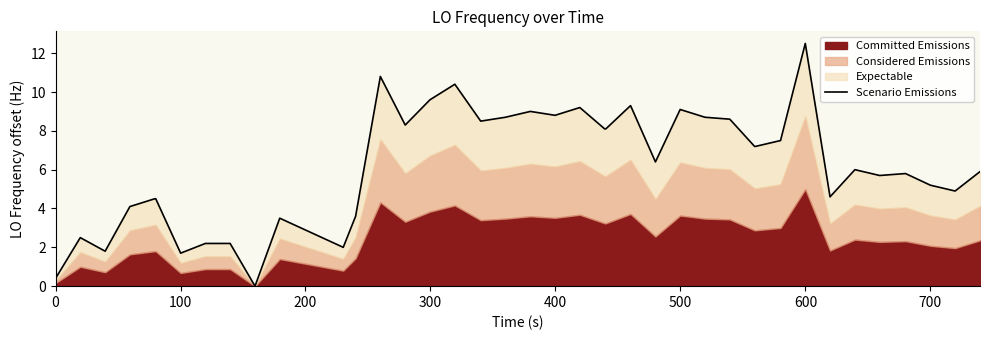

Does the chart have visible grid lines?

No